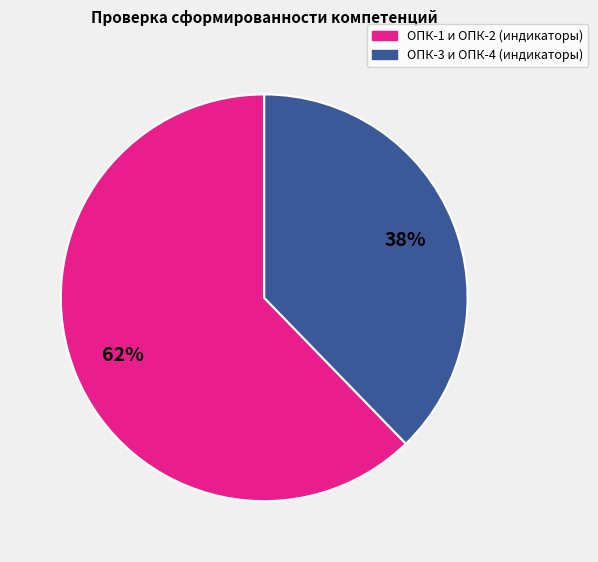

Is there a majority slice in this chart?

Yes